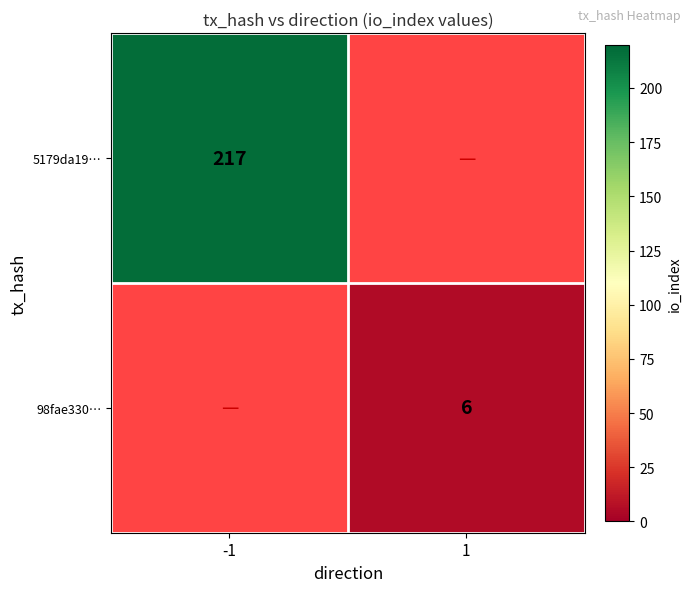

What is the smallest value displayed?

6.0